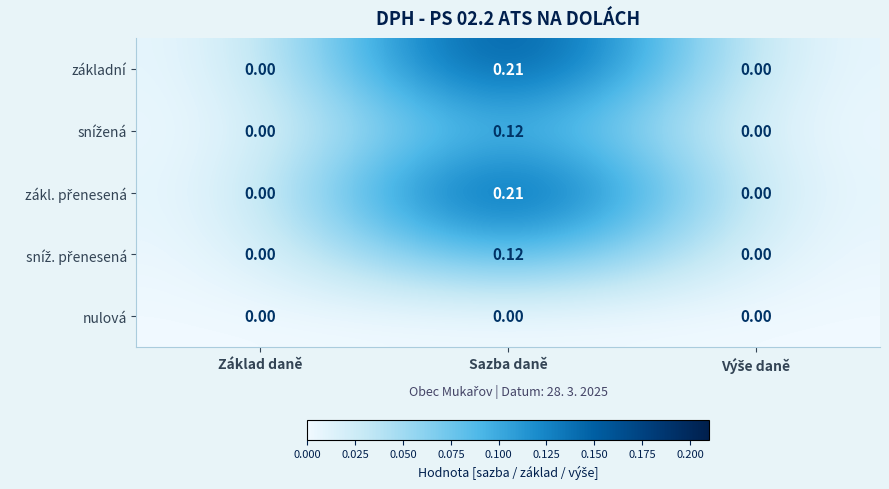

How many distinct data groups are displayed?

5